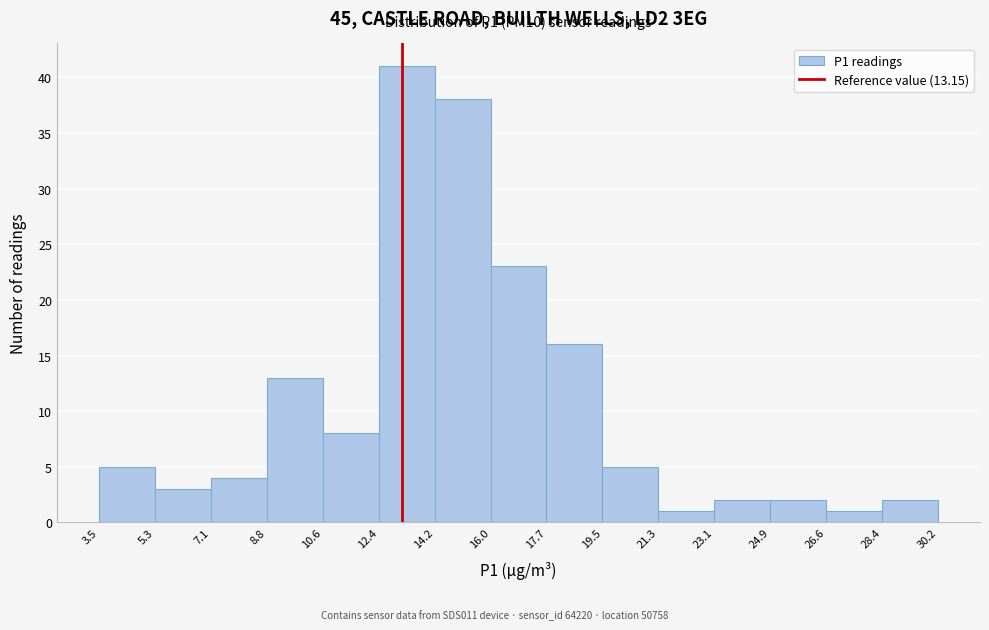

Over which range of the x-axis is the bar tallest?

12.4 to 14.2